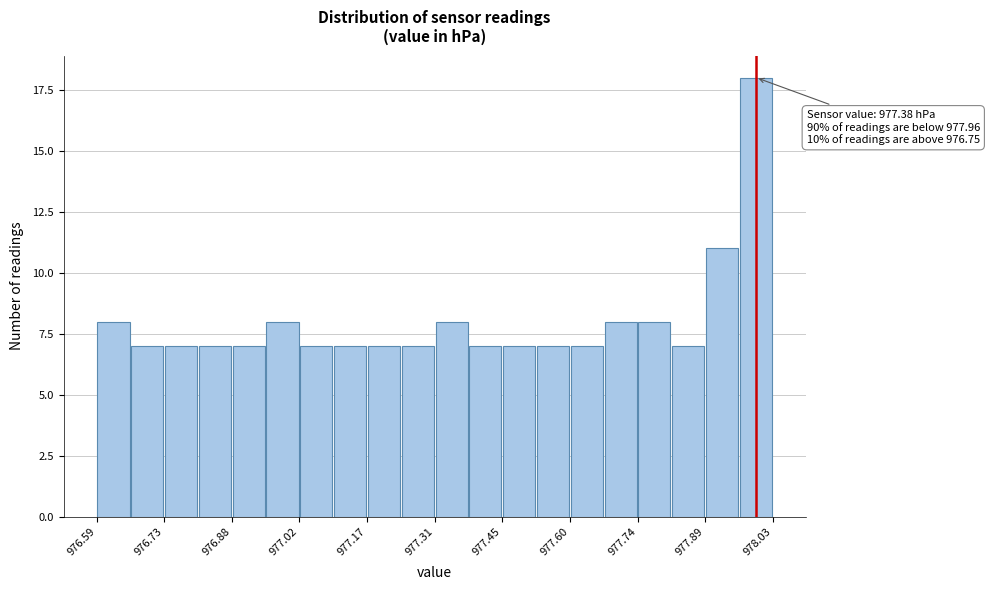

Around what value on the x-axis is the tallest bar? Give the approximate position of its centre, as read against the axis.

978.00